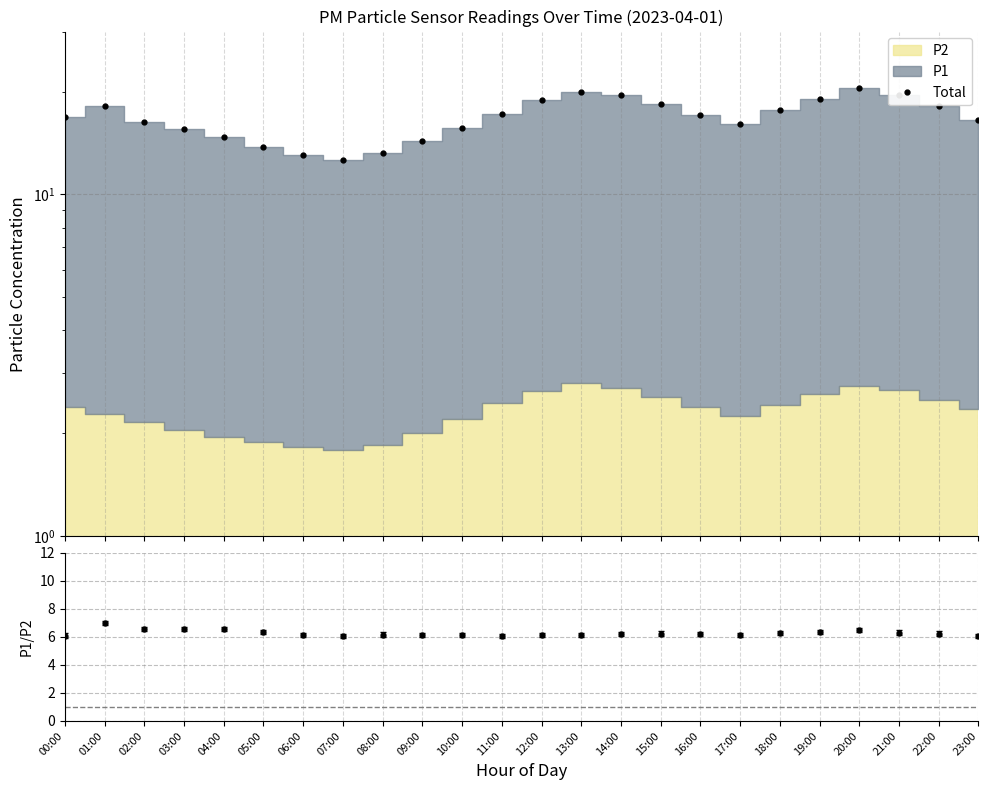

Reading left to right, what are all the values shown in this chart?

Total: 00:00=16.9	01:00=18.1	02:00=16.3	03:00=15.5	04:00=14.8	05:00=13.8	06:00=13.0	07:00=12.6	08:00=13.2	09:00=14.3	10:00=15.7	11:00=17.2	12:00=18.8	13:00=19.9	14:00=19.5	15:00=18.4	16:00=17.1	17:00=16.1	18:00=17.6	19:00=19.1	20:00=20.6	21:00=19.6	22:00=18.1	23:00=16.6
P1/P2: 00:00=6.1	01:00=7.0	02:00=6.6	03:00=6.6	04:00=6.6	05:00=6.3	06:00=6.2	07:00=6.1	08:00=6.2	09:00=6.2	10:00=6.1	11:00=6.0	12:00=6.1	13:00=6.1	14:00=6.2	15:00=6.2	16:00=6.2	17:00=6.1	18:00=6.3	19:00=6.3	20:00=6.5	21:00=6.3	22:00=6.2	23:00=6.0